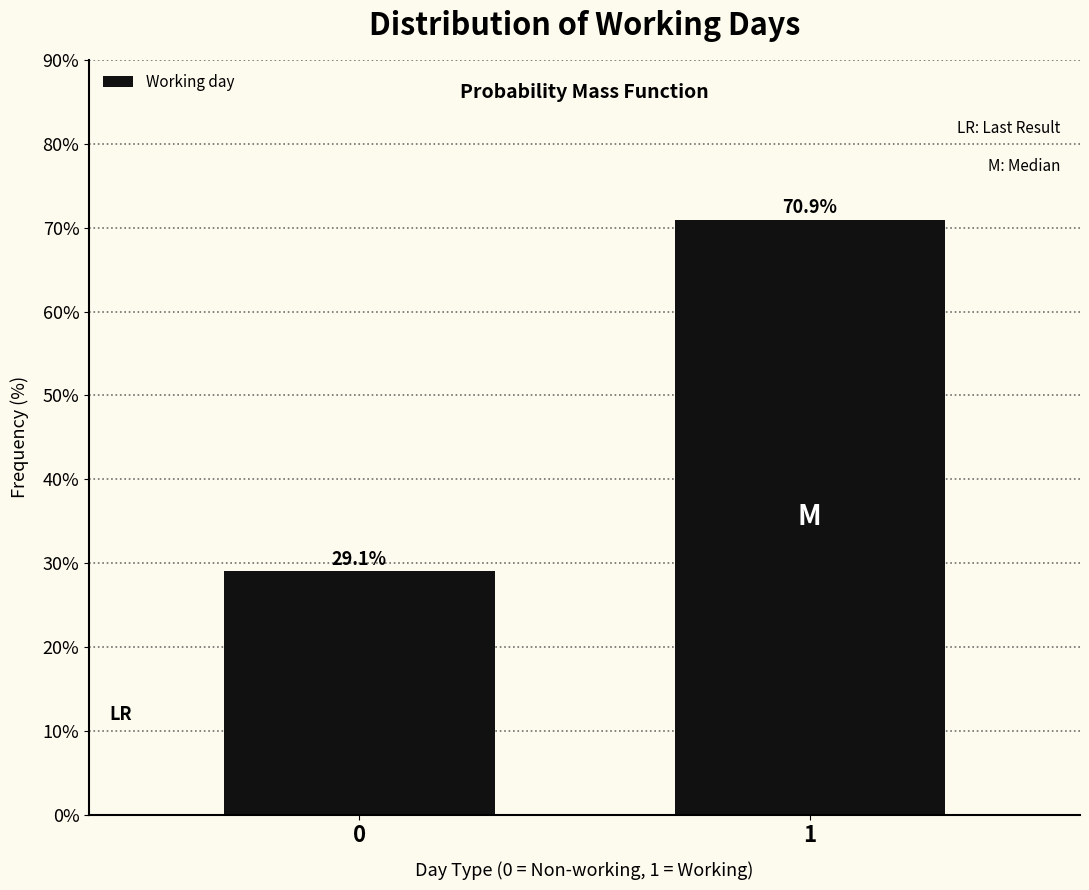

Reading left to right, what are all the values shown in this chart?

0=29.1	1=70.9